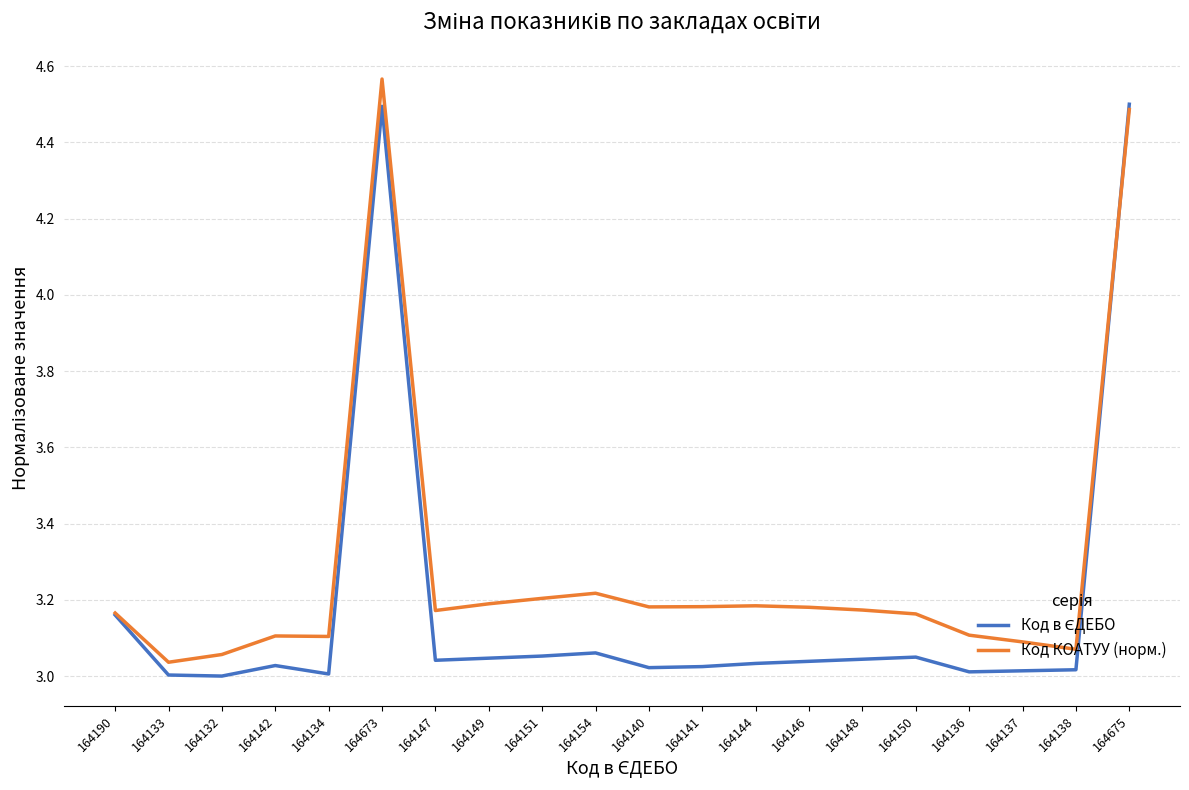

What position from the right is 164133?

19